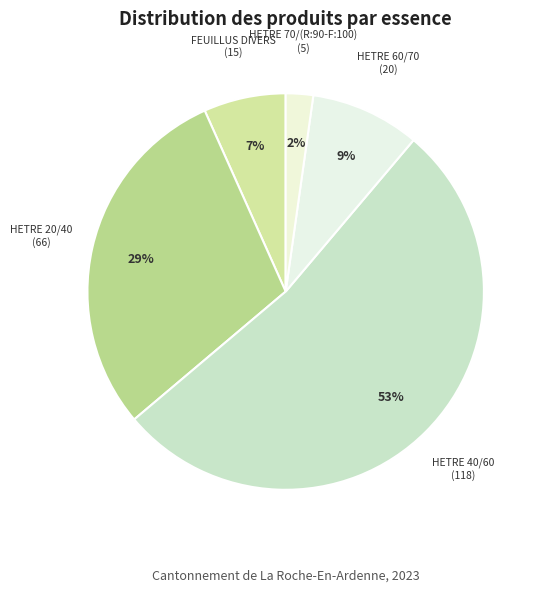

The FEUILLUS DIVERS slice represents 7% of the pie. True or false?

True